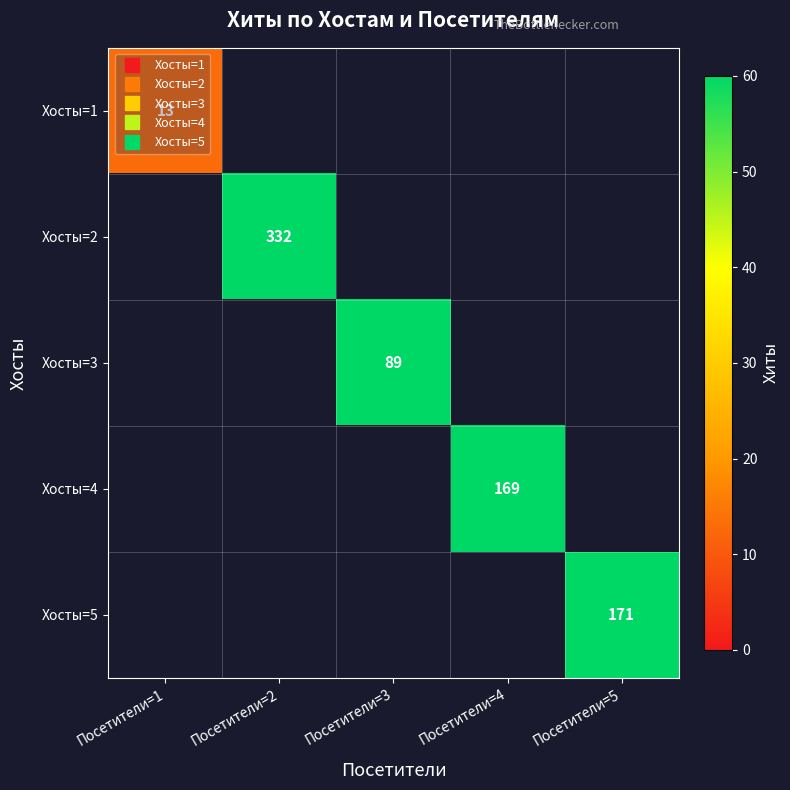

What is the smallest value displayed?

13.0